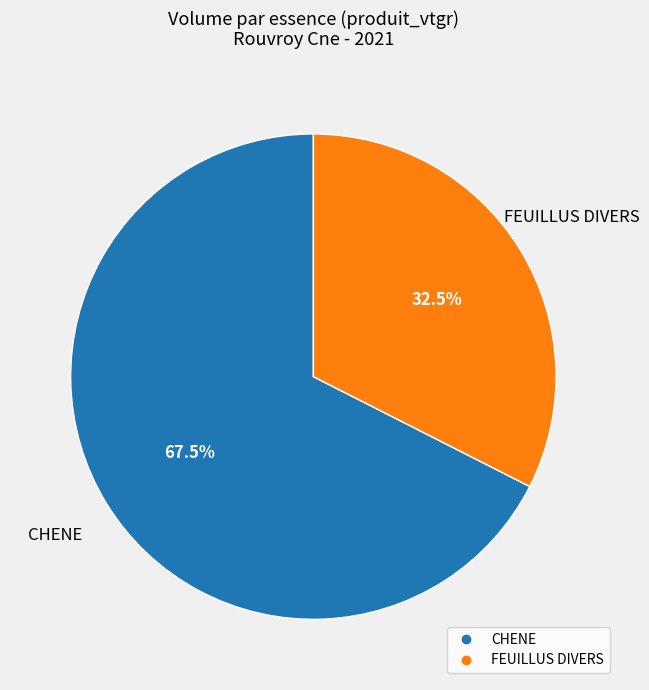

Rank the categories by value from highest to lowest.

CHENE, FEUILLUS DIVERS